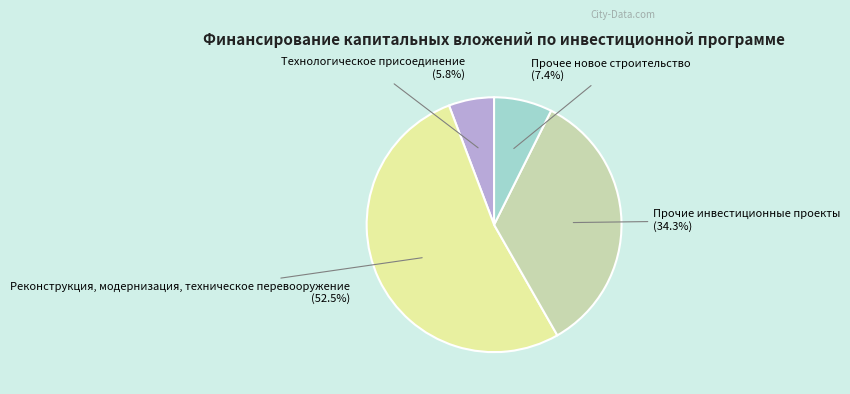

Is there any slice that represents more than half of the pie?

Yes